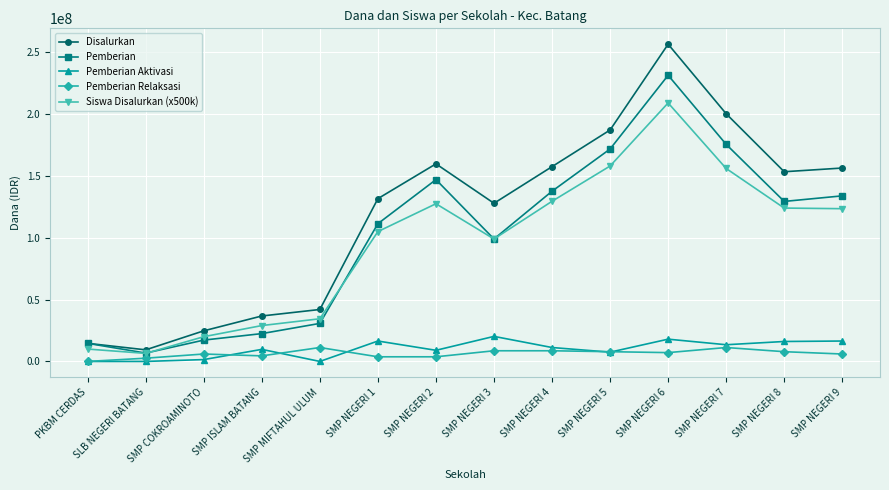

What value does the Pemberian Relaksasi series have at SMP NEGERI 6, to the nearest 10?

7125000